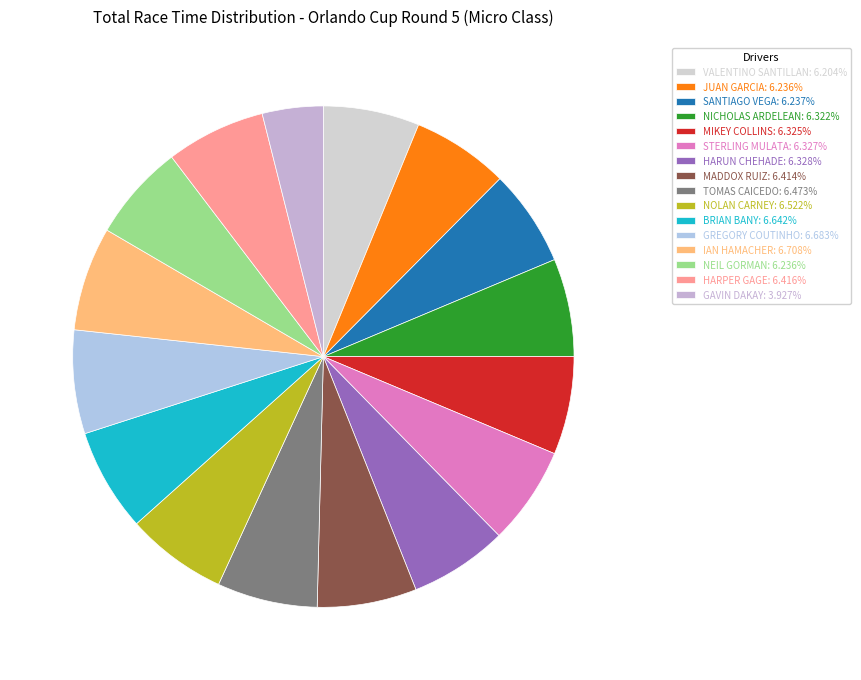

Approximately how many times larger is the value at HARPER GAGE compared to BRIAN BANY?

1.0